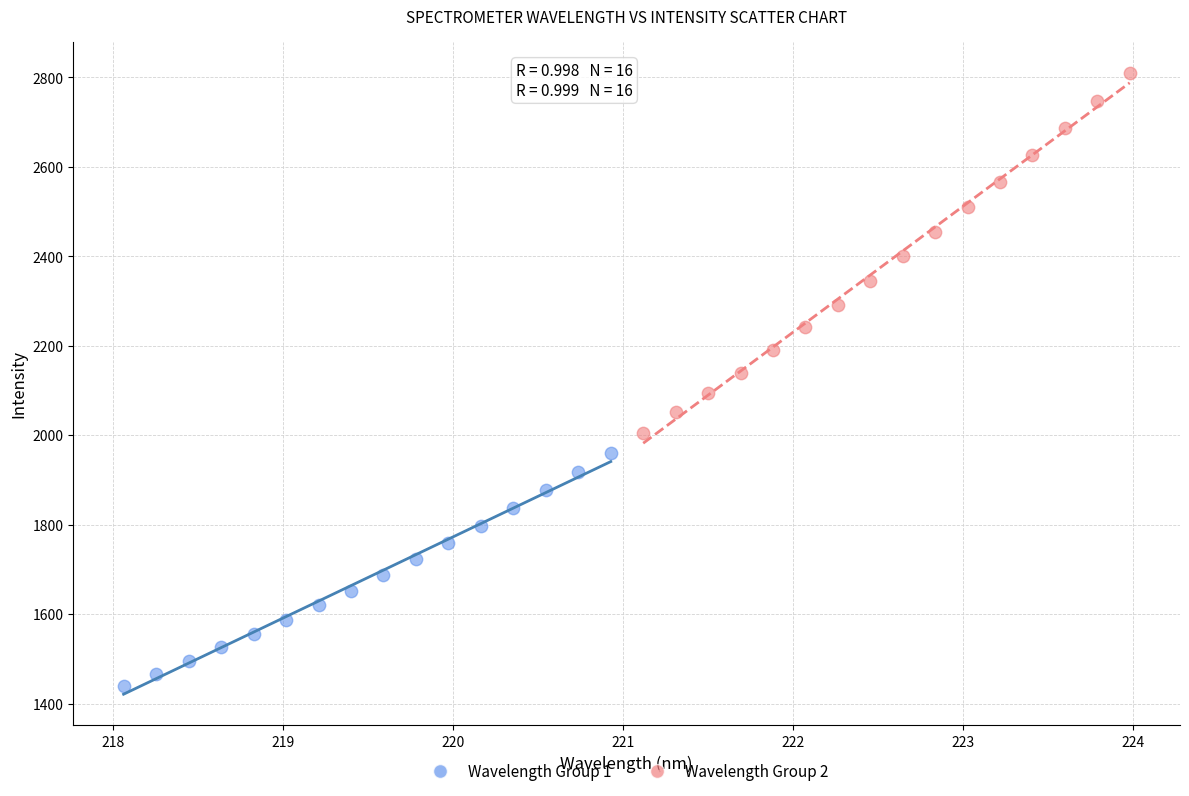

What are all the series names shown in the legend?

Wavelength Group 1, Wavelength Group 2